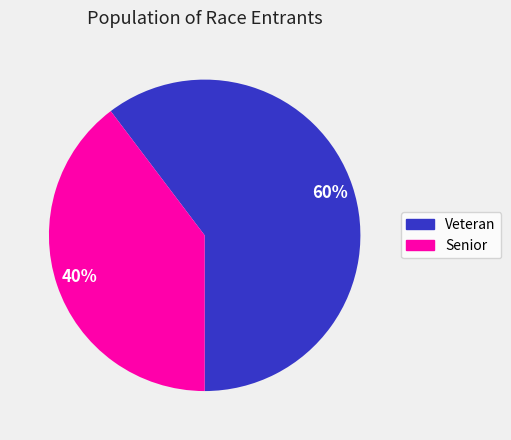

To the nearest percent, what is the combined percentage of Senior and Veteran?

100%